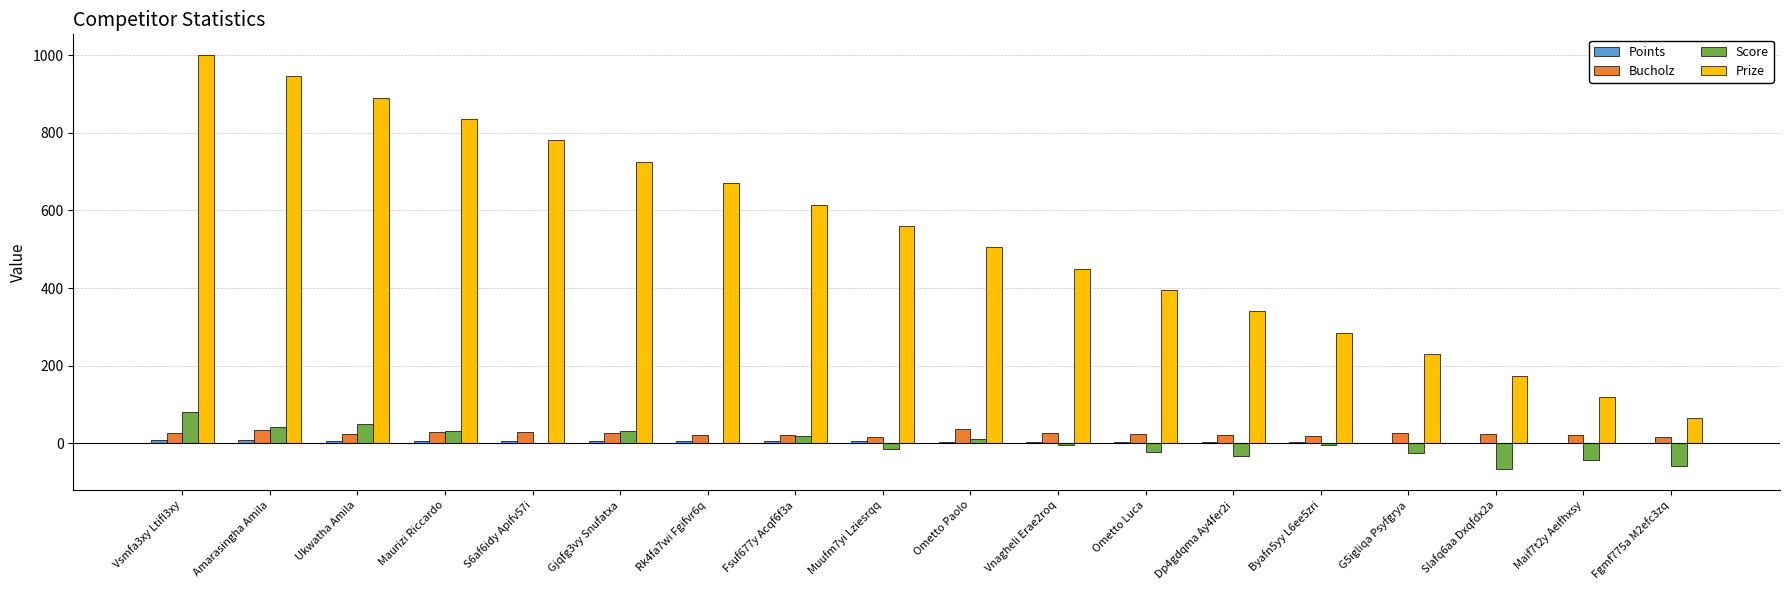

Which category has the highest value in the Score series?

Vsmfa3xy Ltifl3xy